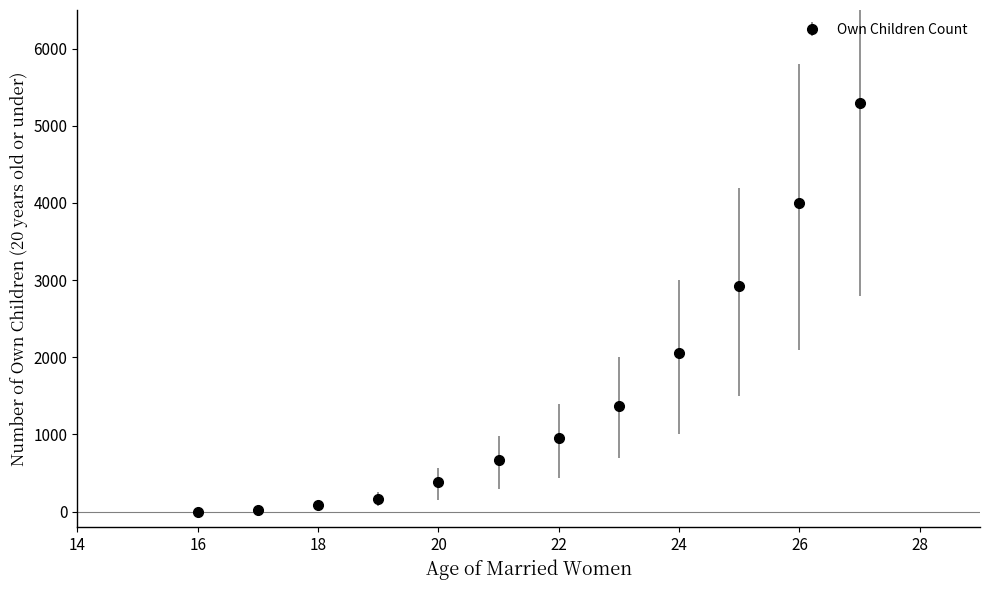

True or false: the data has more than 2 interior local peaks.

False